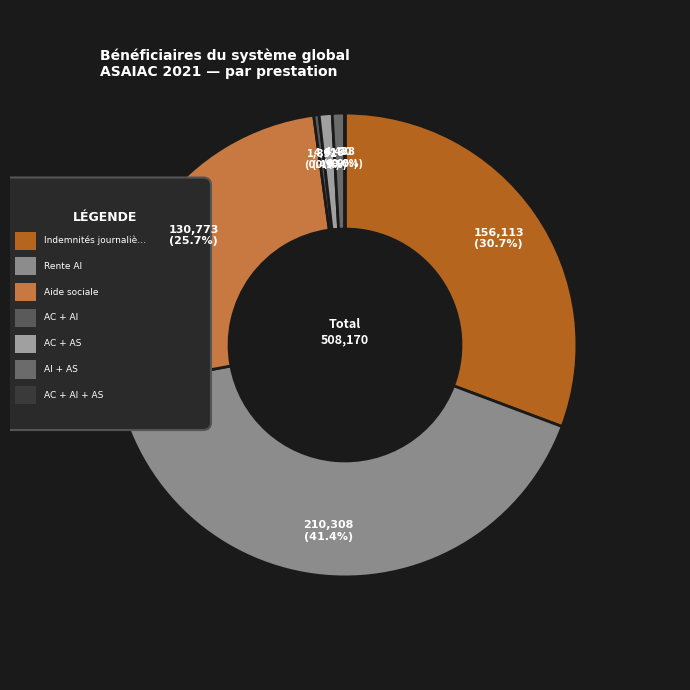

To the nearest percent, what is the combined percentage of AI + AS and Indemnités journalières?

32%